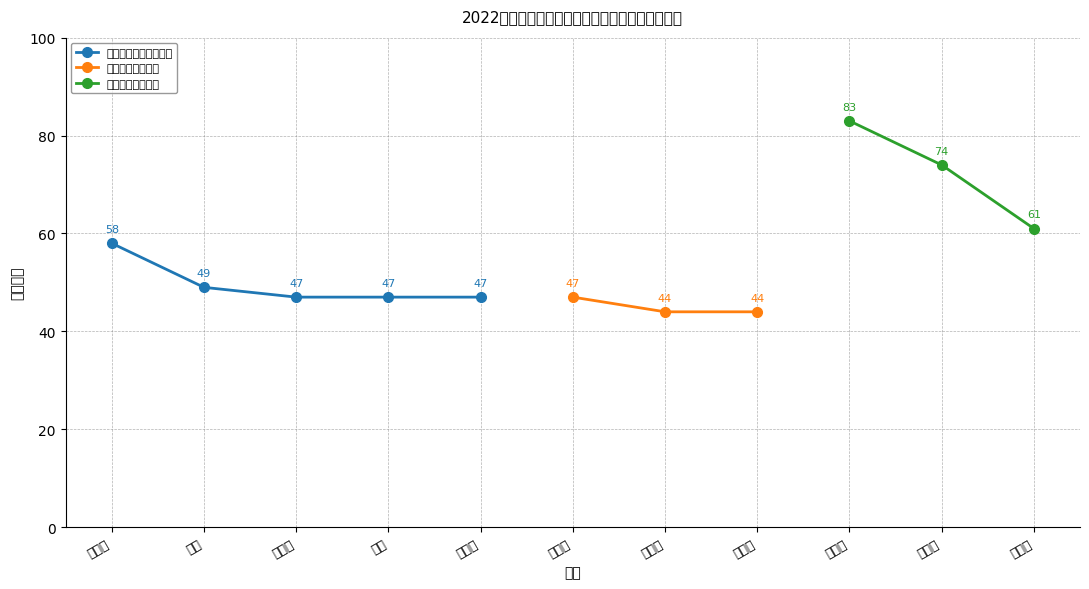

What is the difference between the maximum and minimum values?

39